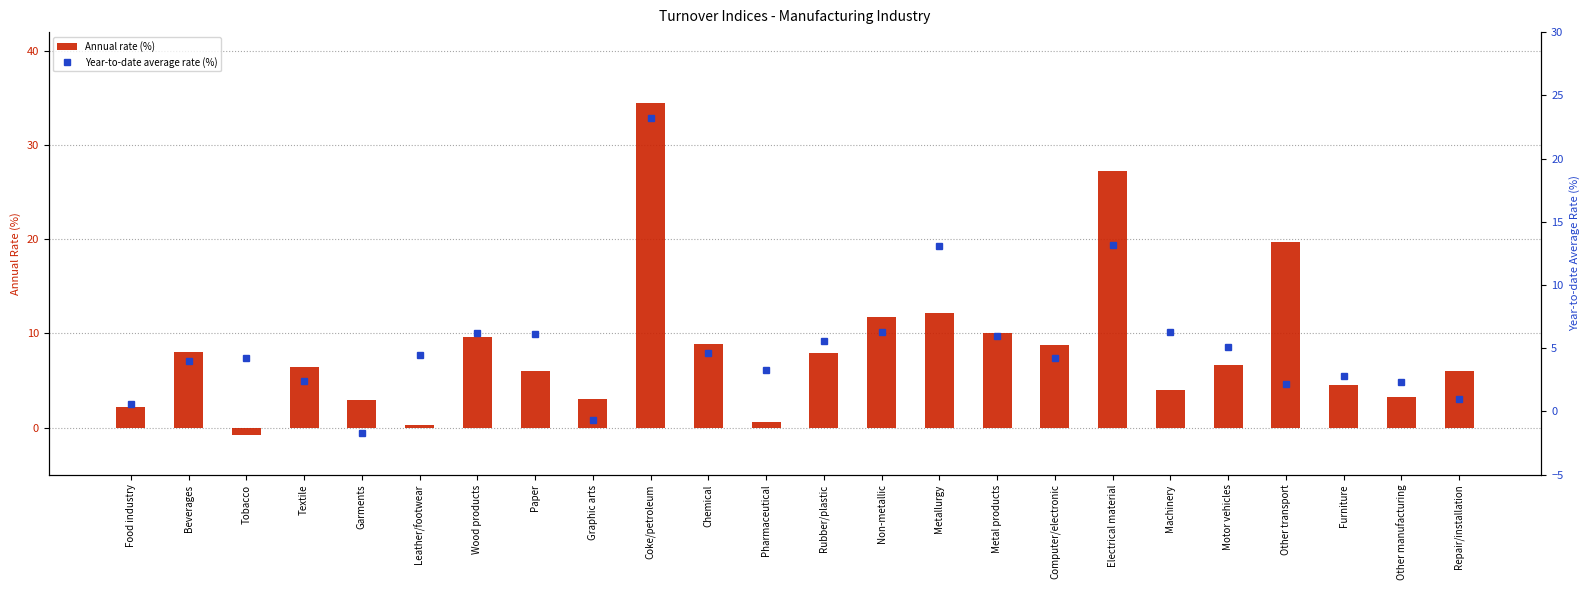

What is the difference between the Annual rate (%) values at Non-metallic and Food industry?

9.5